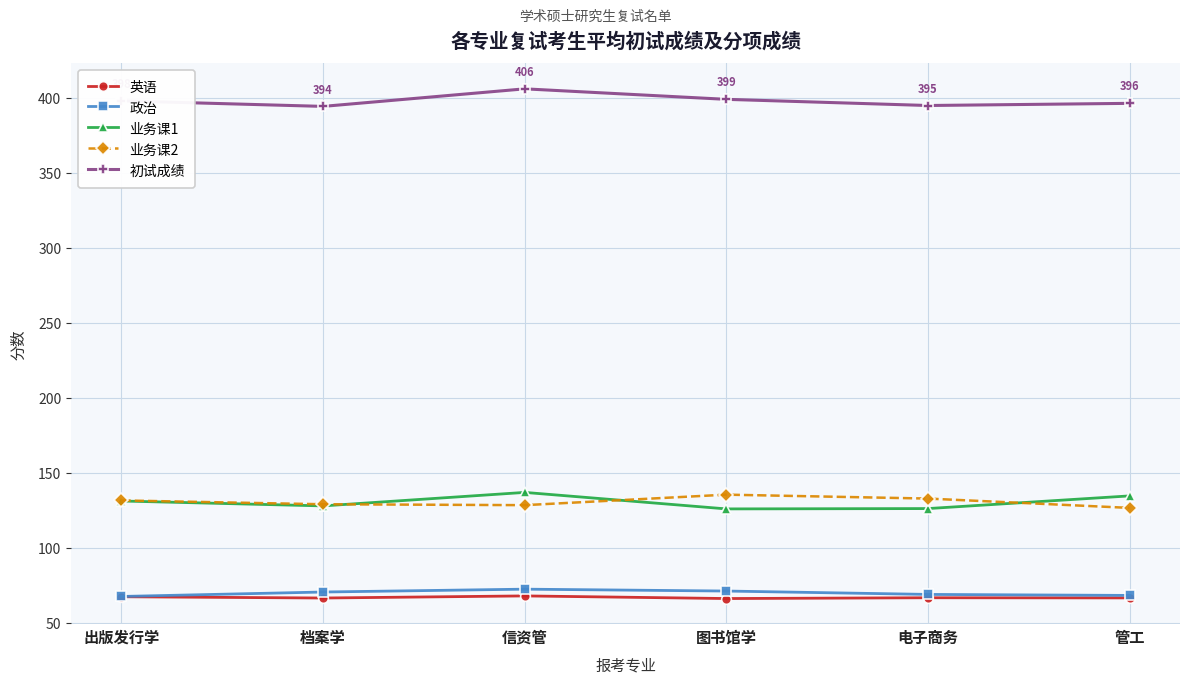

True or false: 英语 has more than 2 points higher than both neighbors.

False